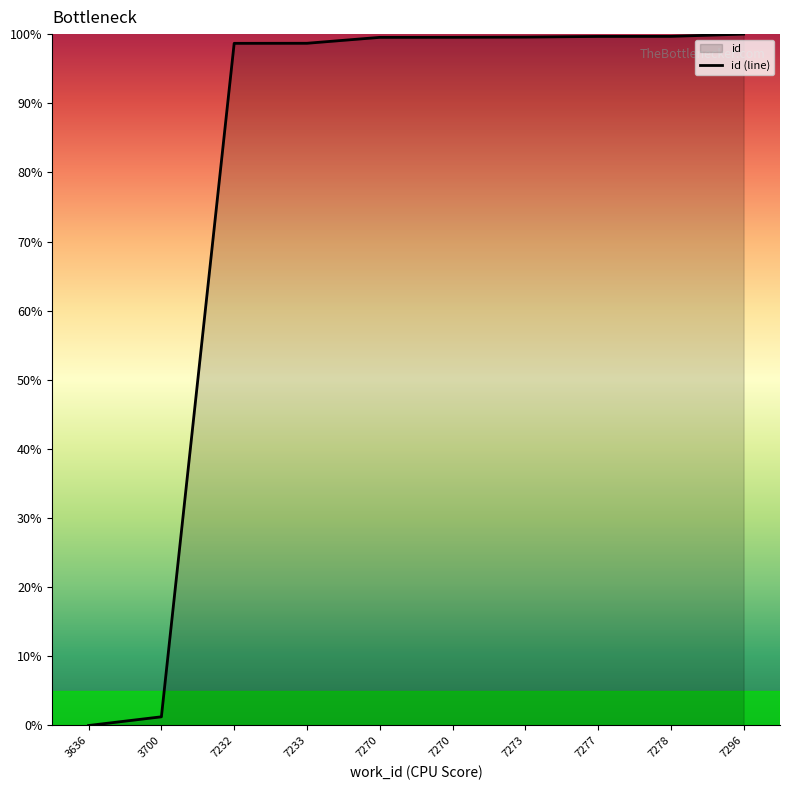

The value at 7278 is 99.7. True or false?

True